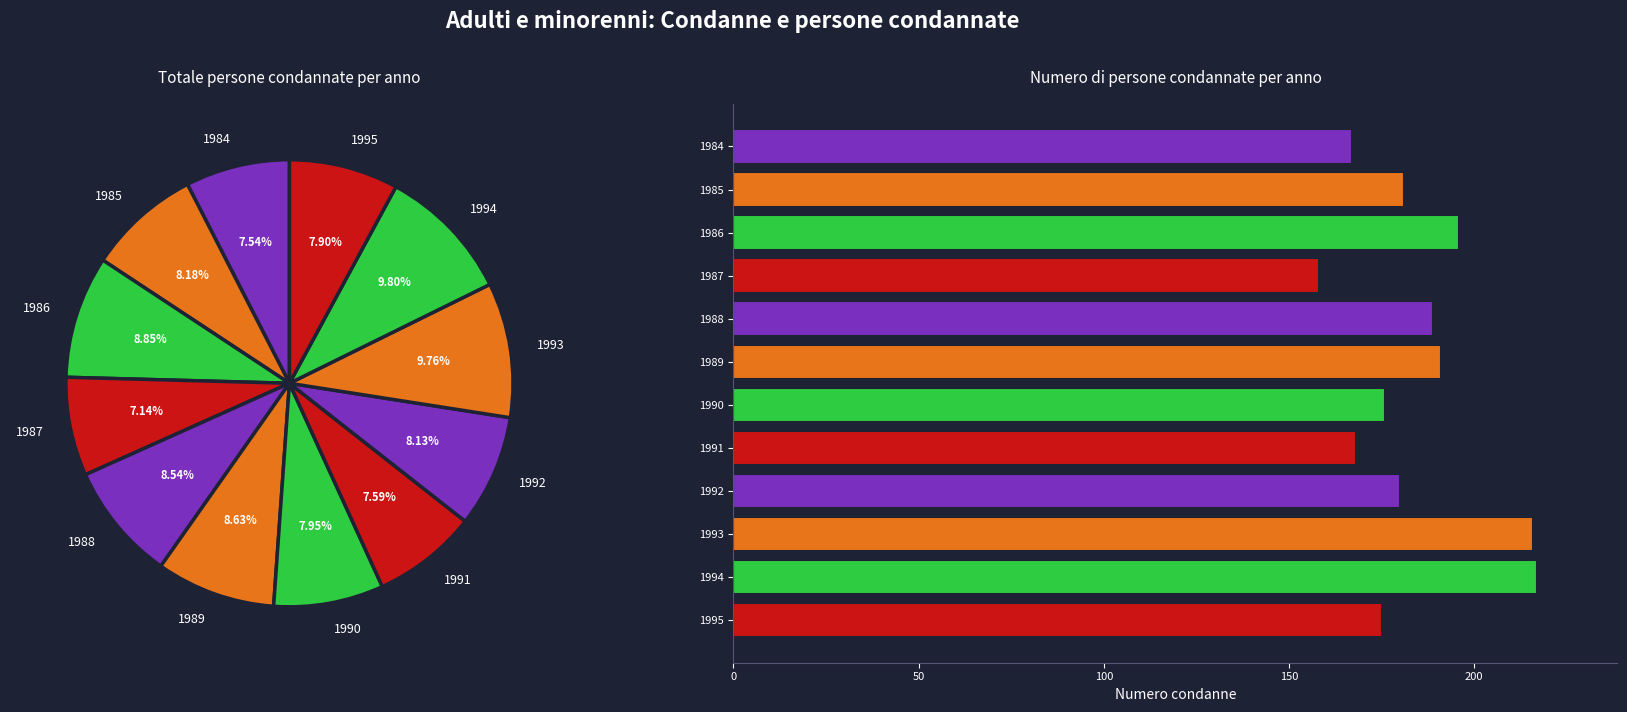

Is it true that 1984 is 8% of the pie?

True